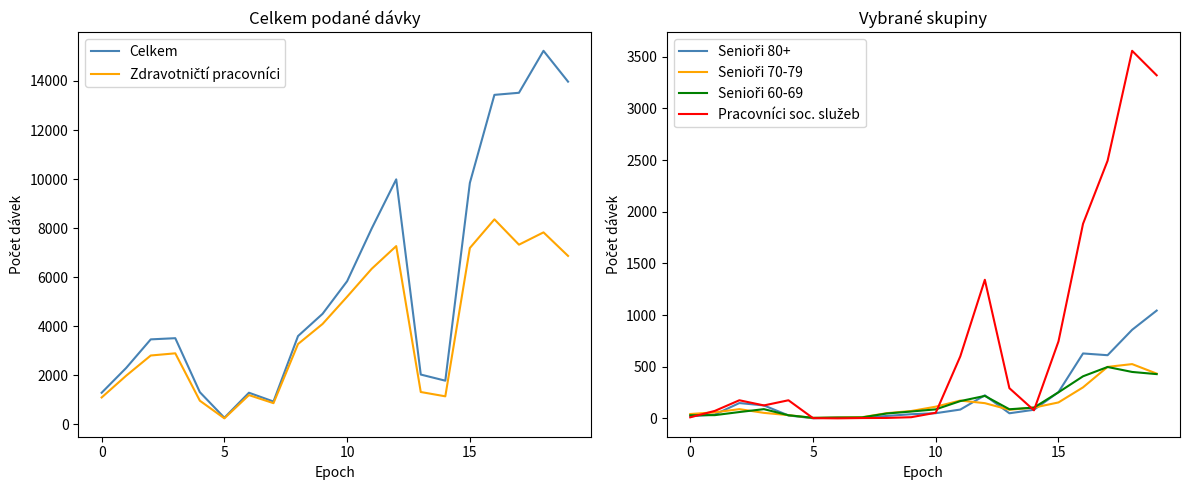

What is the difference between the maximum and second lowest values in the Senioři 70-79 series?

517